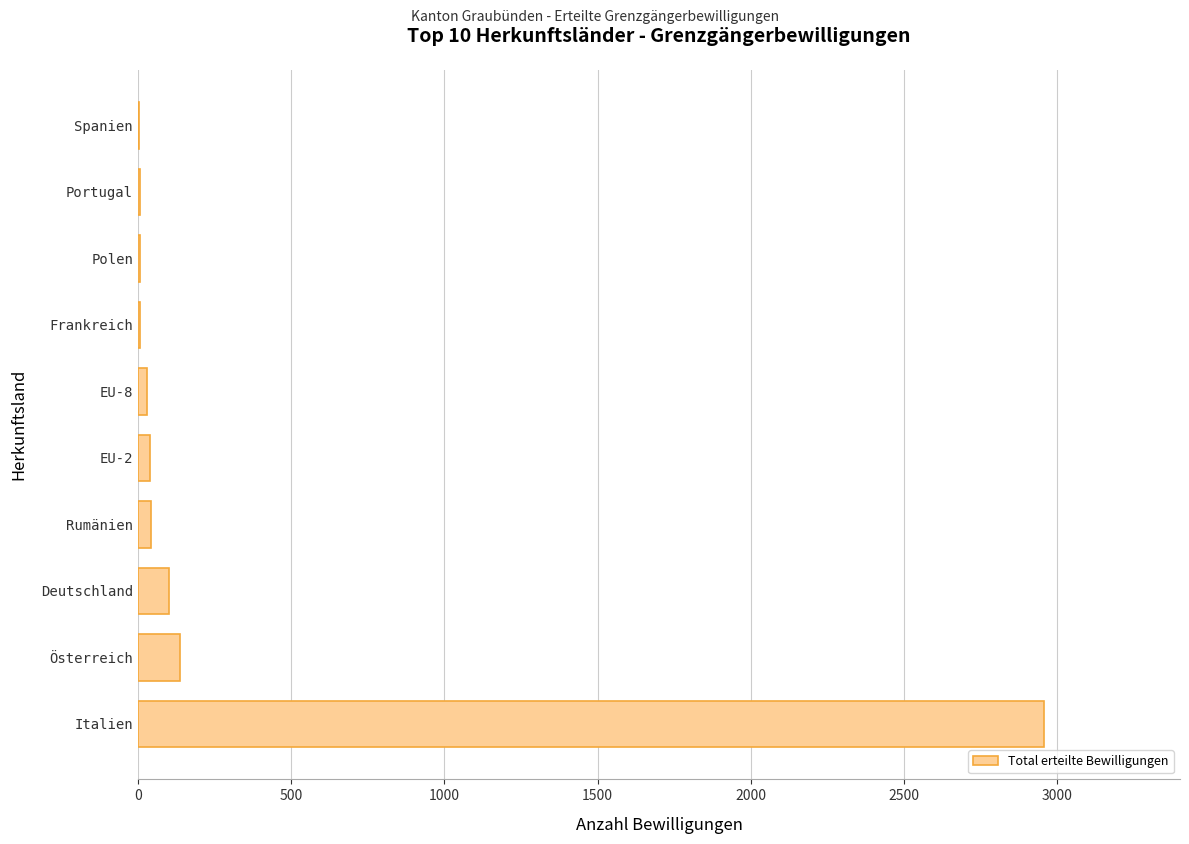

What is the average value?

333